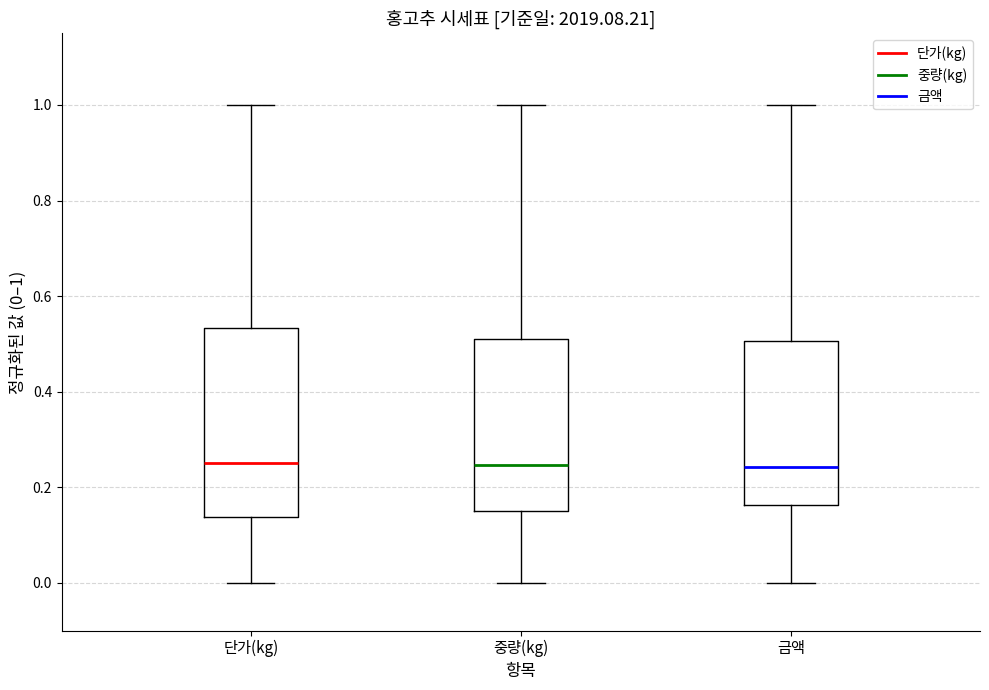

Reading left to right, transcribe this box plot: for each box, give where its median line is, the range the box spans, and where its two whiskers end, as read against the y-axis. The values are not printed on the chart, so give them approximately, as read against the axis.

단가(kg): median 0.26, box 0.14 to 0.54, whiskers 0.00 to 1.00
중량(kg): median 0.24, box 0.14 to 0.52, whiskers 0.00 to 1.00
금액: median 0.24, box 0.16 to 0.50, whiskers 0.00 to 1.00